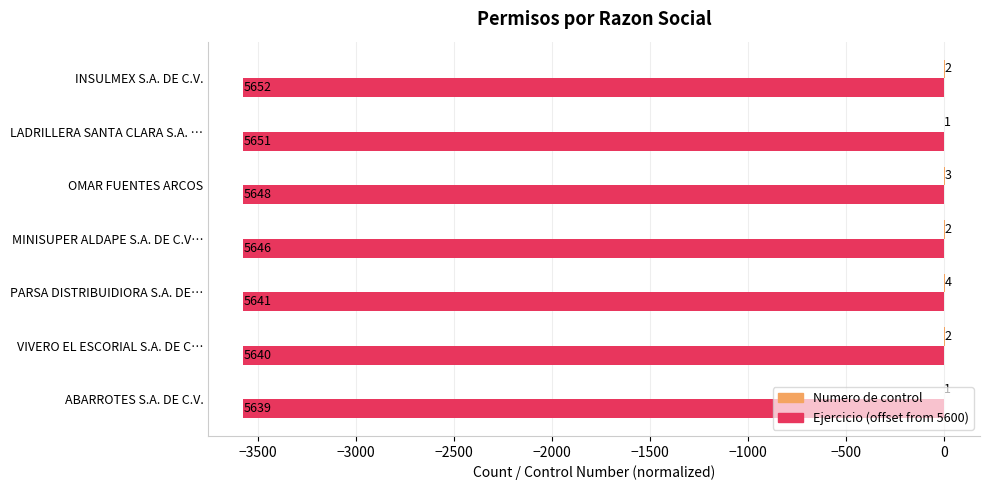

At which category is the sum across all series the highest?

PARSA DISTRIBUIDIORA S.A. DE…